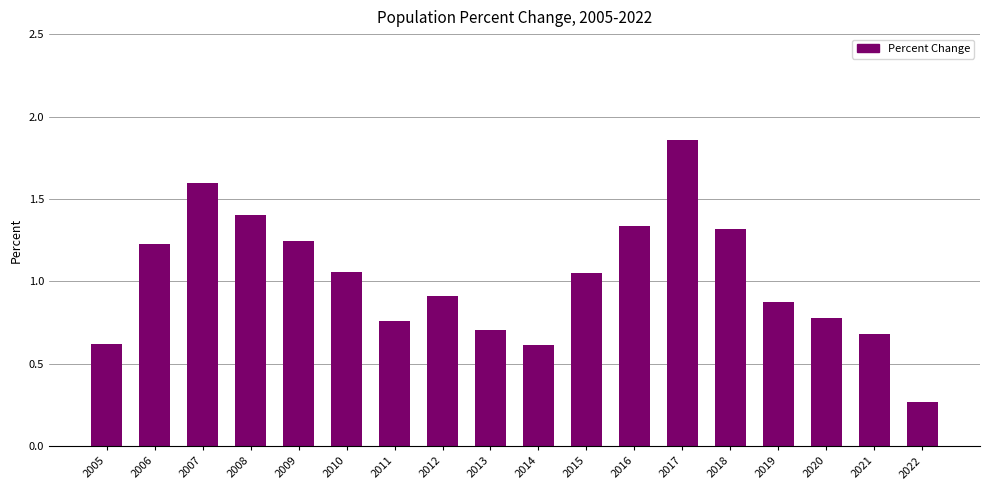

The chart shows a value of 0.5 at 2011. True or false?

False